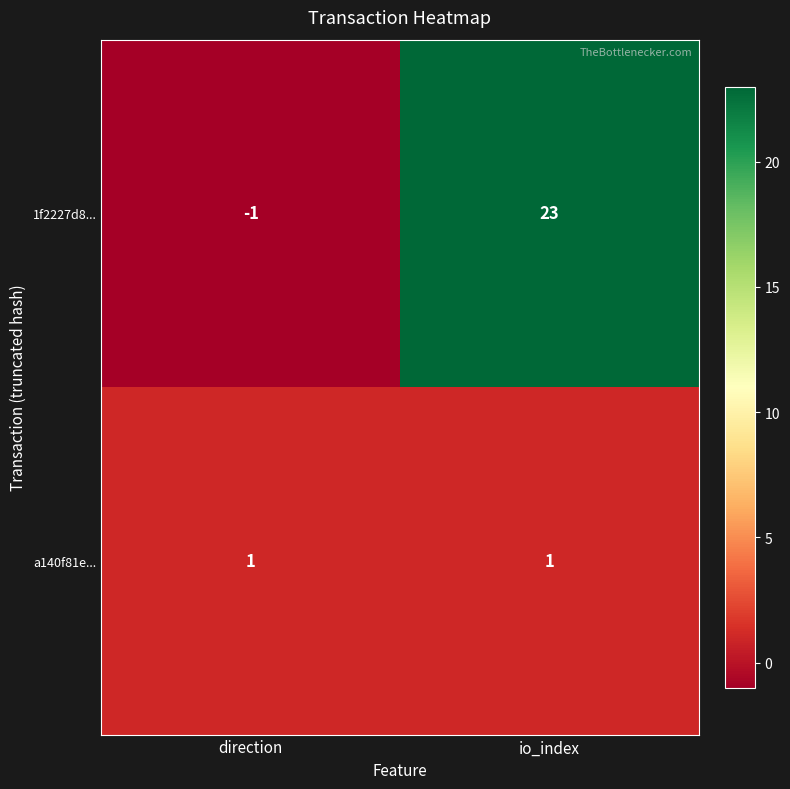

Which category has the lowest value across all series?

direction